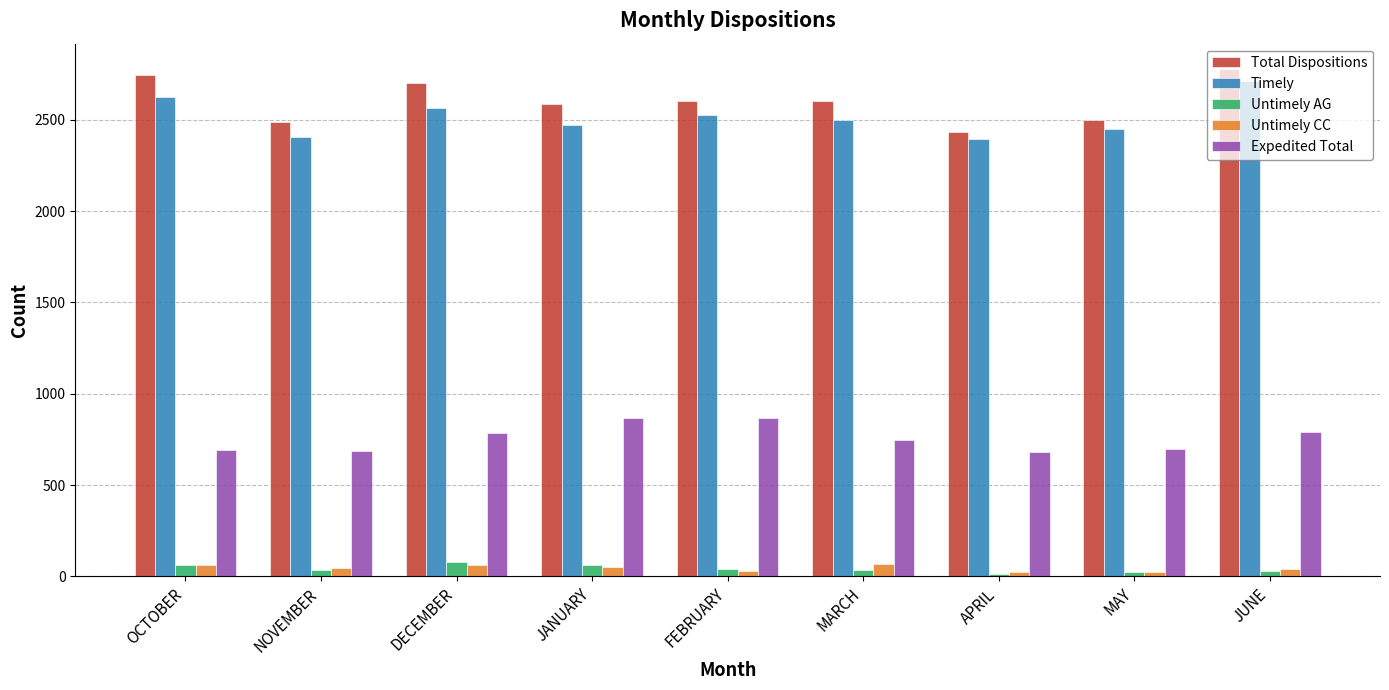

True or false: Total Dispositions has a value of 4659 at MARCH.

False